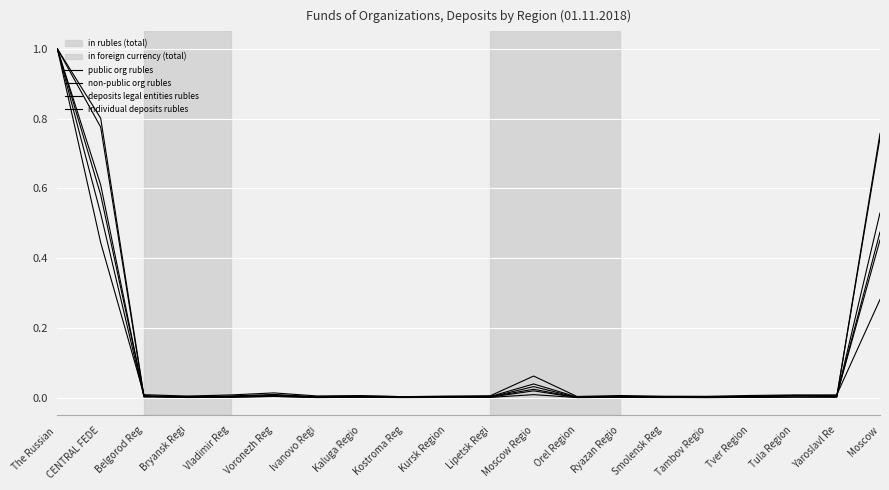

How many lines are shown in the chart?

6